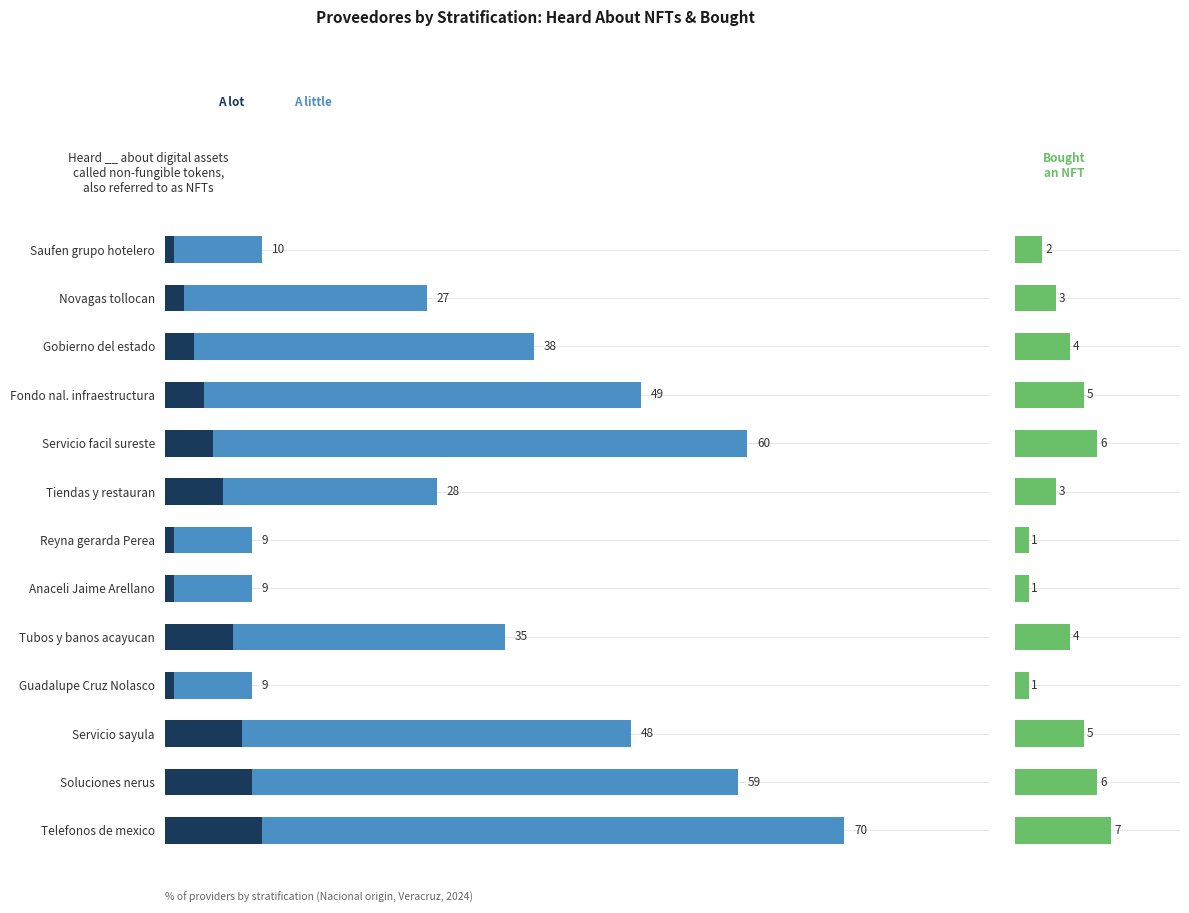

Which series has the largest range (max minus min)?

A little